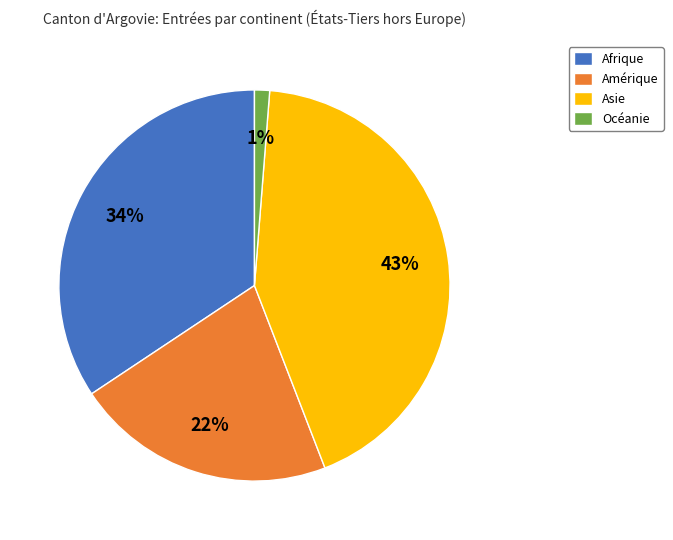

Which has a higher value, Afrique or Amérique?

Afrique